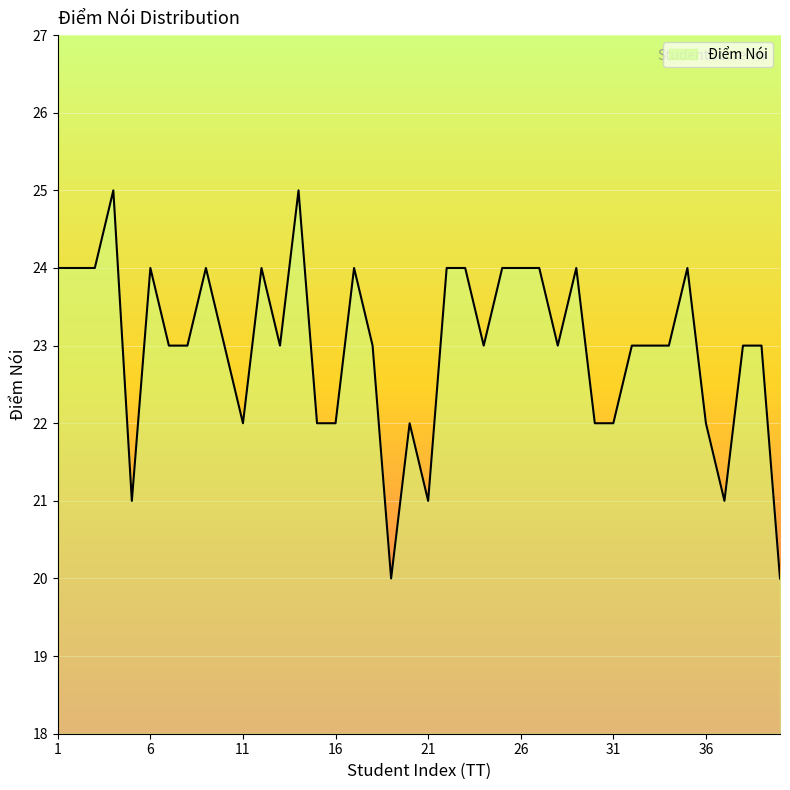

Reading left to right, transcribe all the data shown in this chart.

24	24	24	25	21	24	23	23	24	23	22	24	23	25	22	22	24	23	20	22	21	24	24	23	24	24	24	23	24	22	22	23	23	23	24	22	21	23	23	20